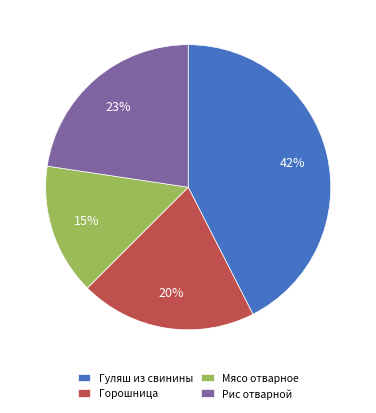

To the nearest percent, what portion does Гуляш из свинины represent?

42%